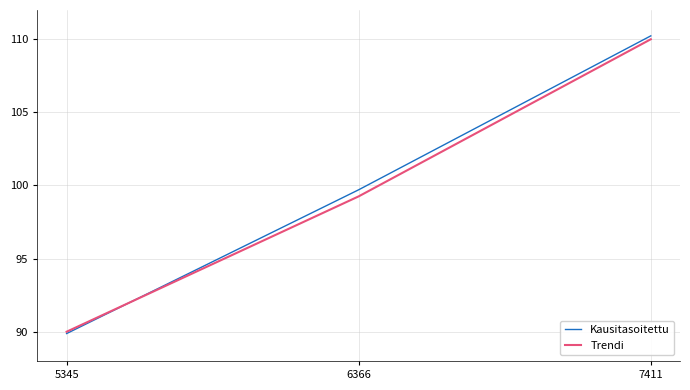

At how many categories does at least one series exceed 98?

2